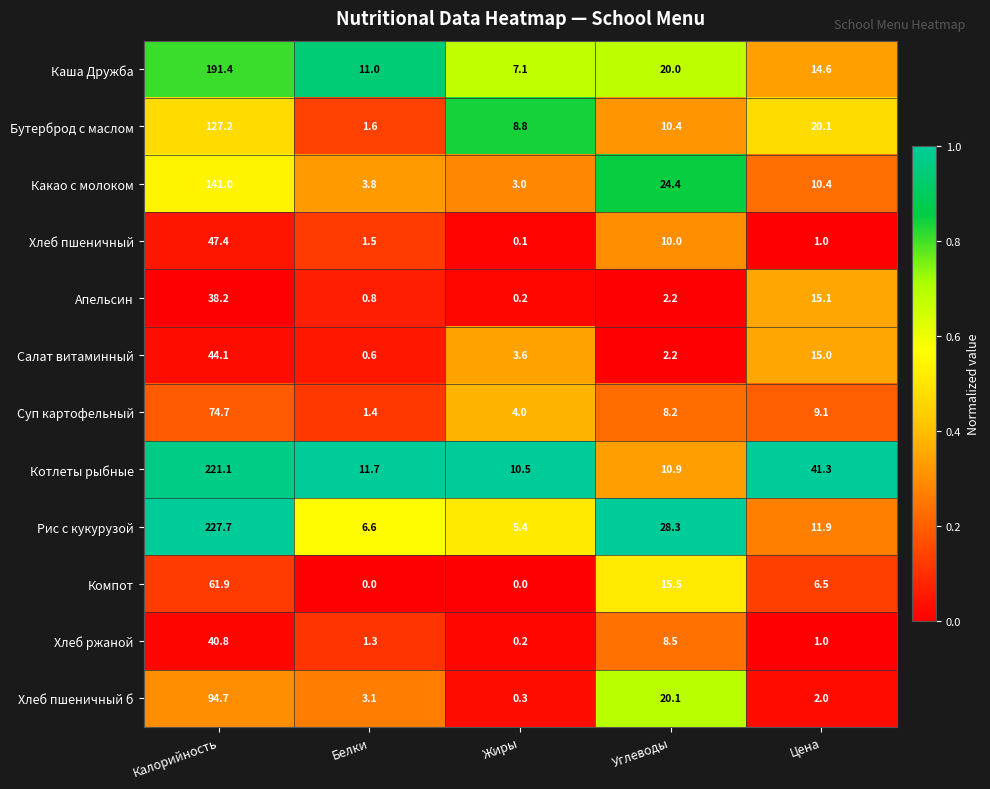

Which series has the largest total across all categories?

Котлеты рыбные